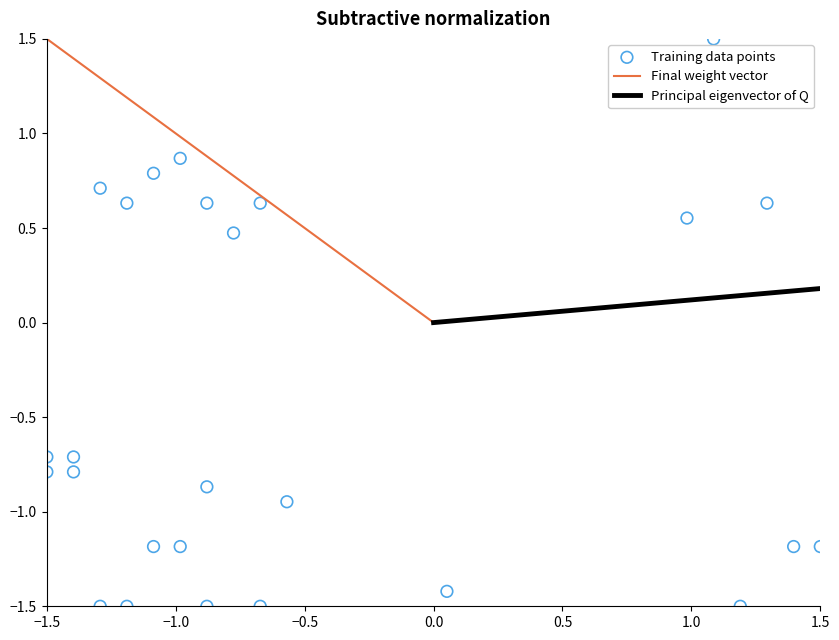

What is the range of X values (max minus min)?

3.0